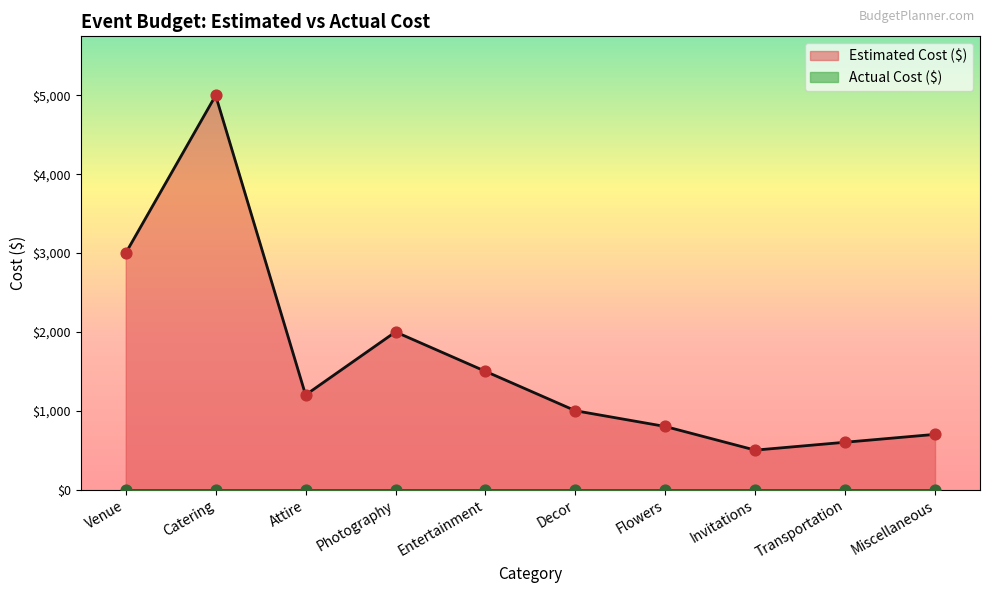

Approximately how many times larger is the value at Attire compared to Miscellaneous?

1.7